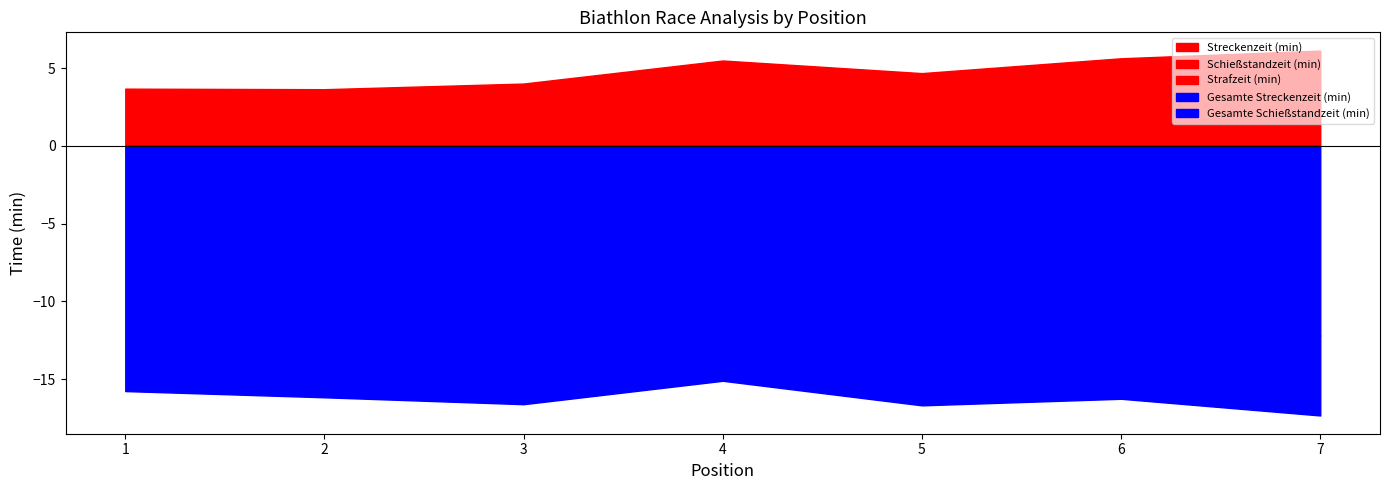

True or false: Streckenzeit (min) and Gesamte Streckenzeit (min) intersect in this chart.

False